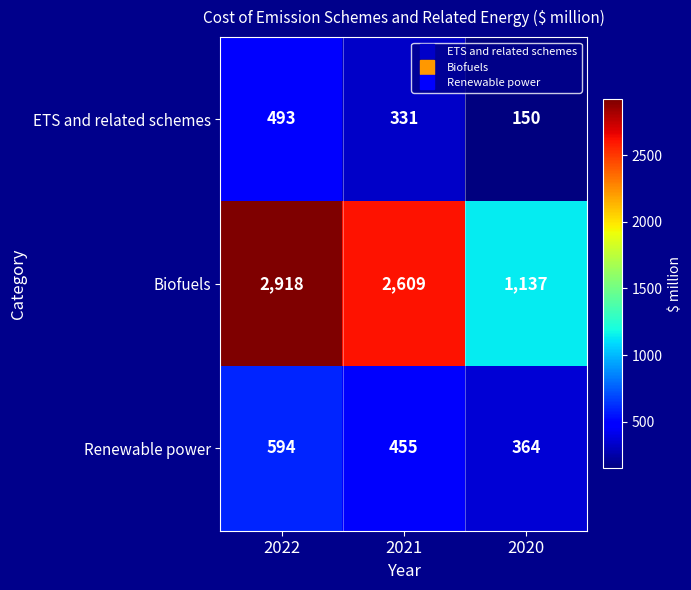

What is the minimum value shown in the chart?

150